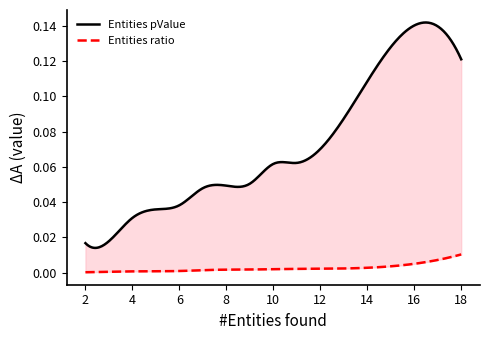

True or false: Entities pValue and Entities ratio cross at least once.

False